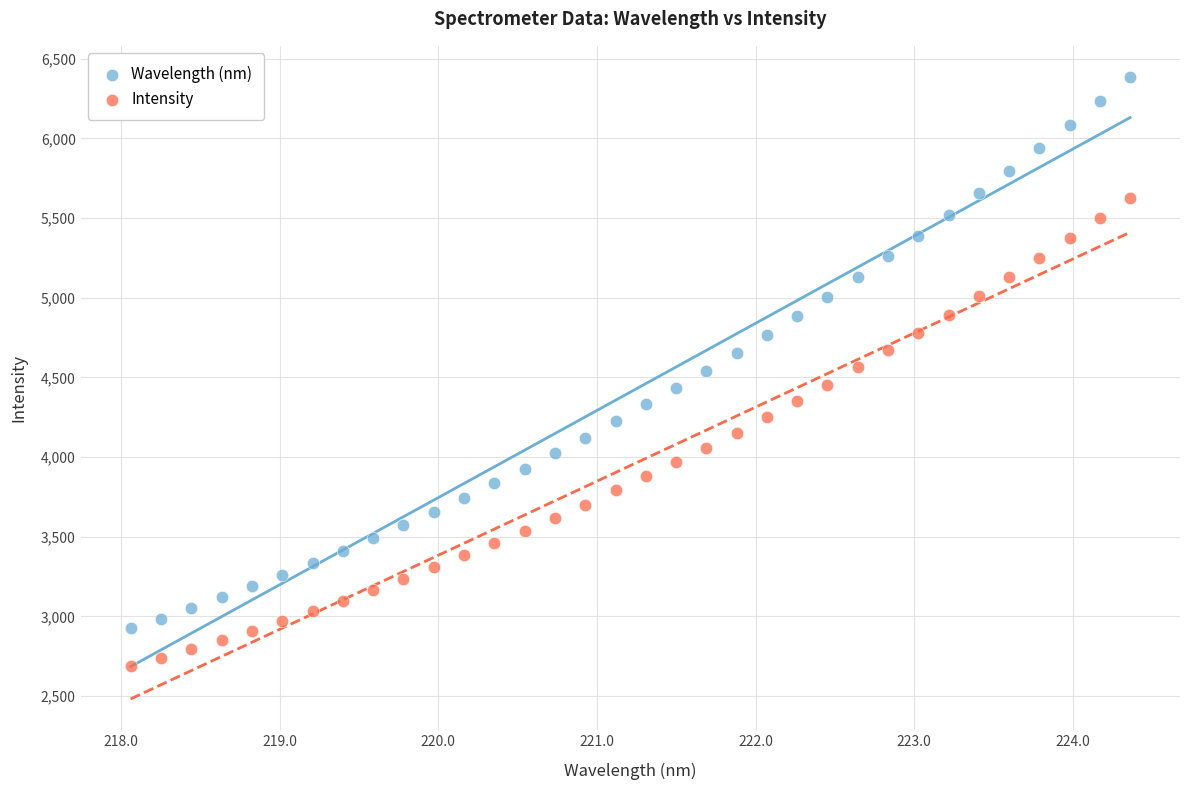

Across all data points, what is the range of Y values (max minus min)?

3698.2